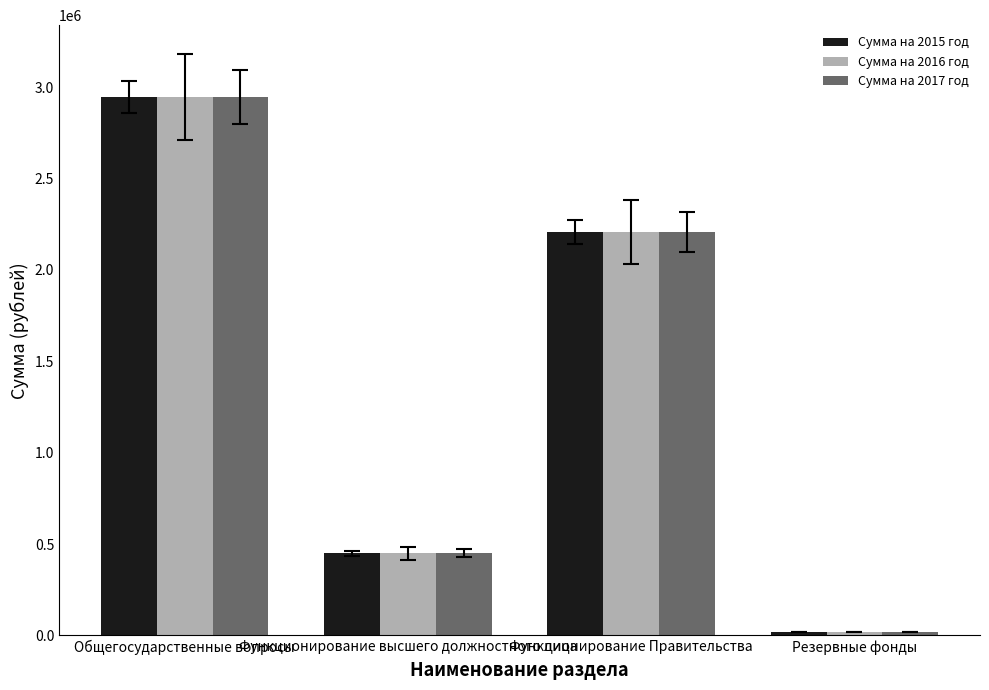

What is the label of the 3rd bar from the right?

Функционирование высшего должностного лица